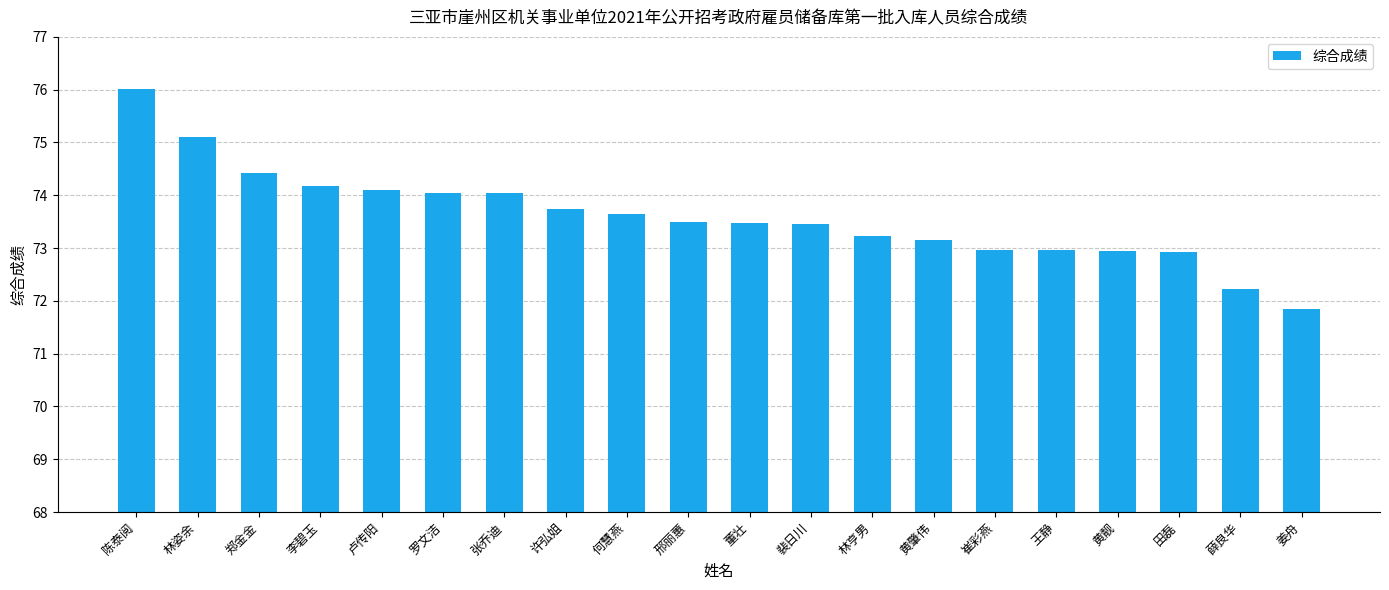

What is the ratio of the value at 董壮 to the value at 黄肇伟?

1.0